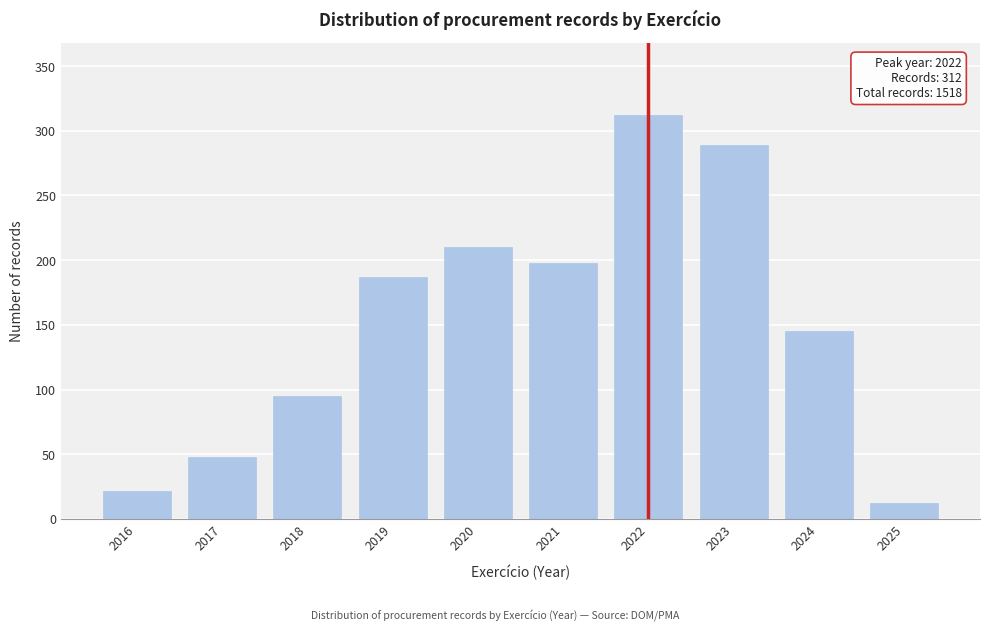

Reading left to right, transcribe all the data shown in this chart.

22	48	95	187	210	198	312	289	145	12